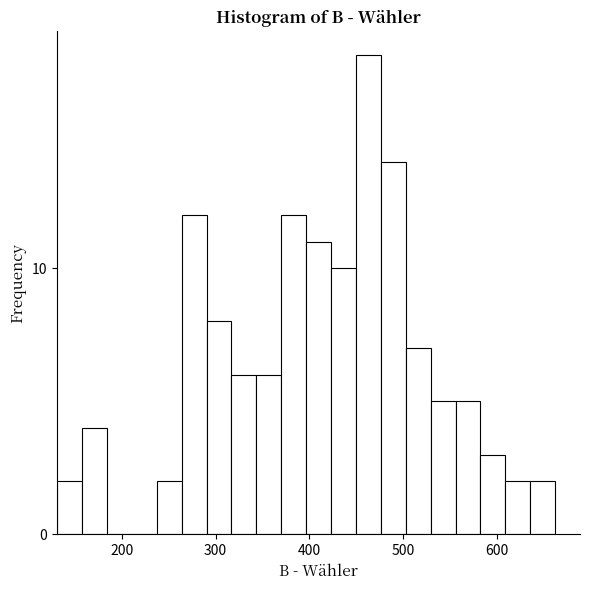

Around what value on the x-axis is the tallest bar? Give the approximate position of its centre, as read against the axis.

460